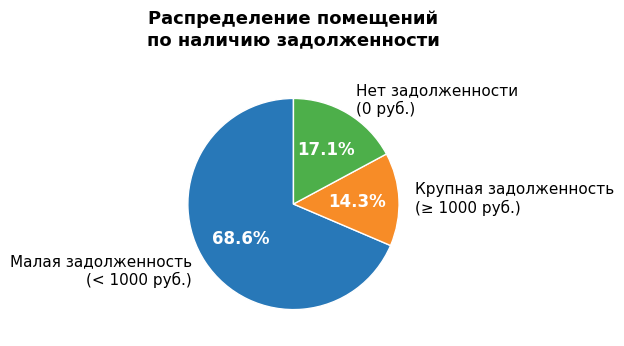

Do Крупная задолженность (≥ 1000 руб.) and Малая задолженность (< 1000 руб.) together represent more than half of the pie?

Yes